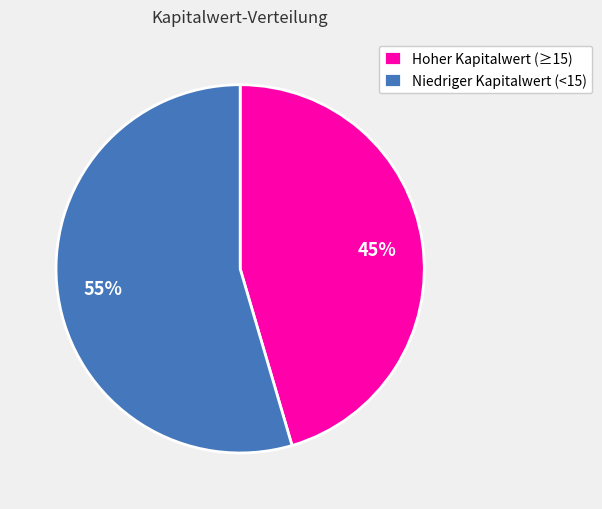

The Niedriger Kapitalwert (<15) slice represents 55% of the pie. True or false?

True